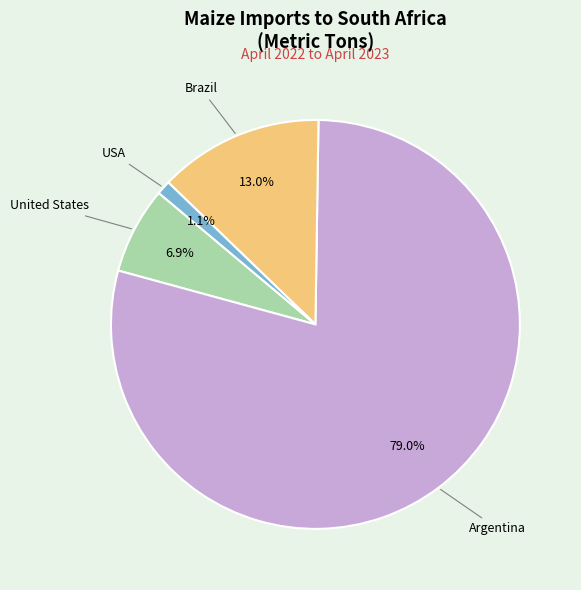

Between USA and United States, which is larger?

United States